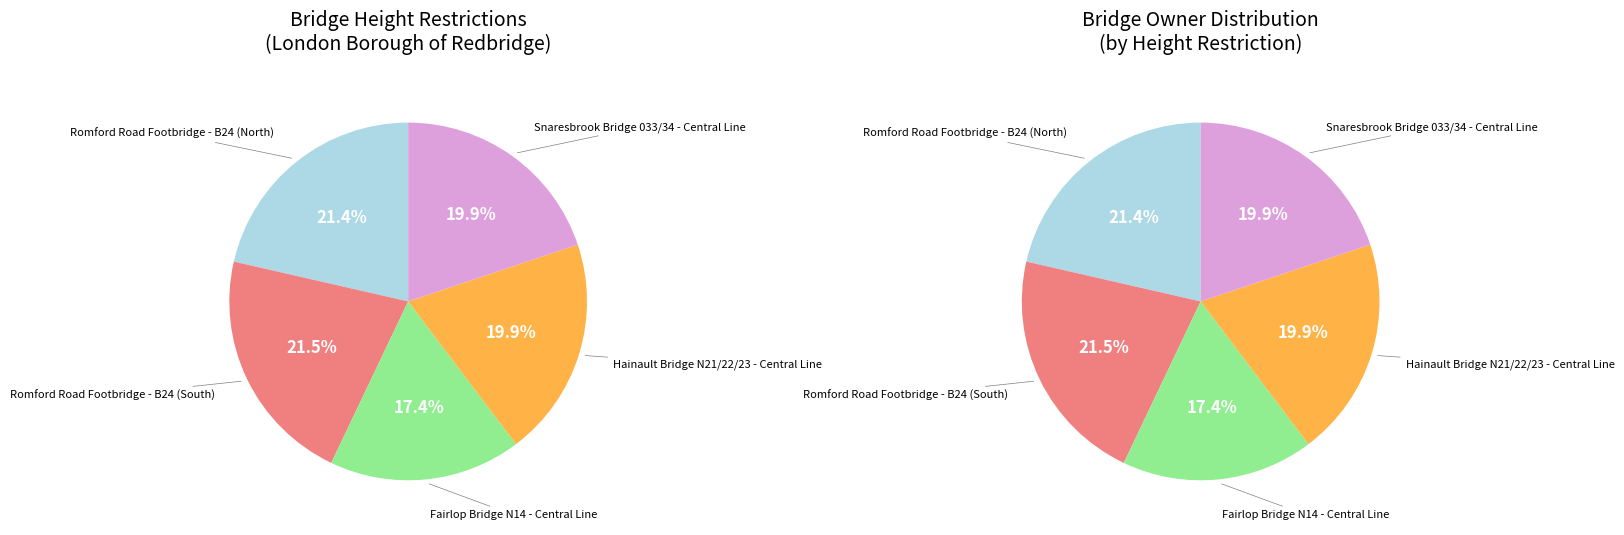

How many slices are in this pie chart?

5